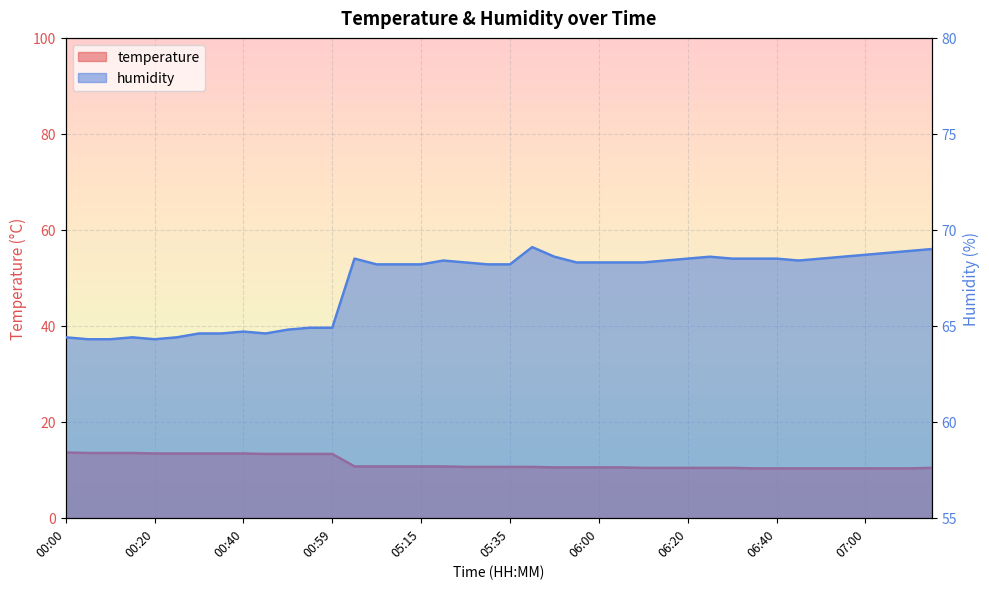

What is the label of the 31st point from the right?

00:44